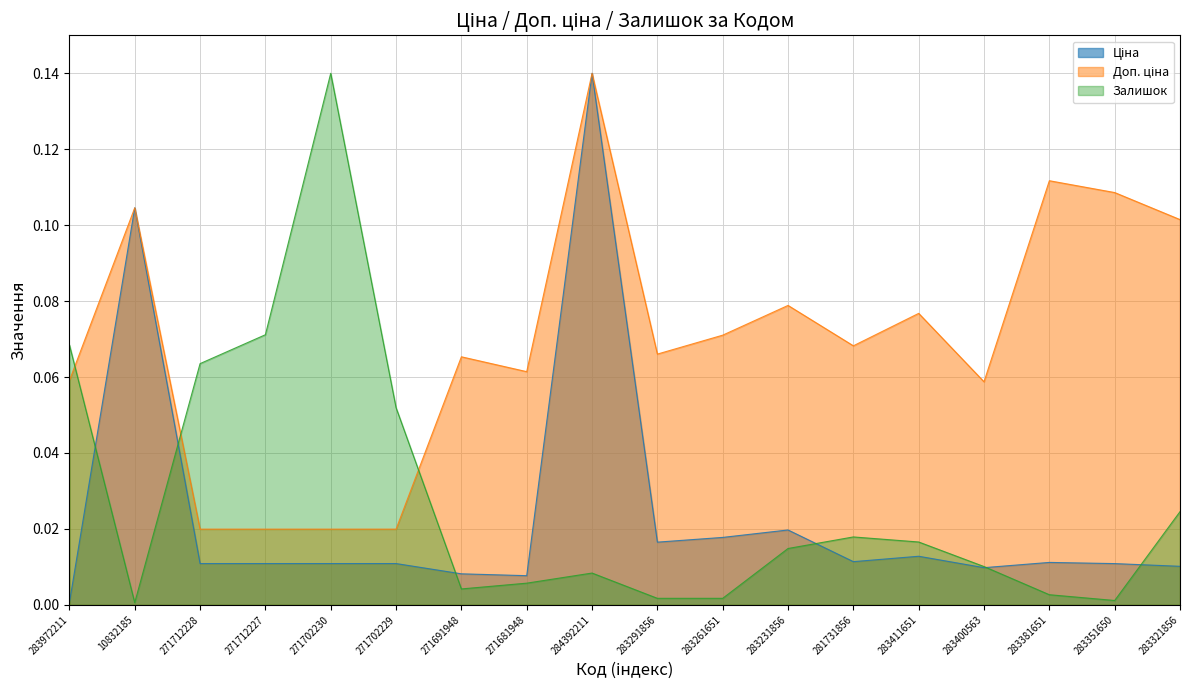

True or false: Ціна and Доп. ціна intersect in this chart.

False